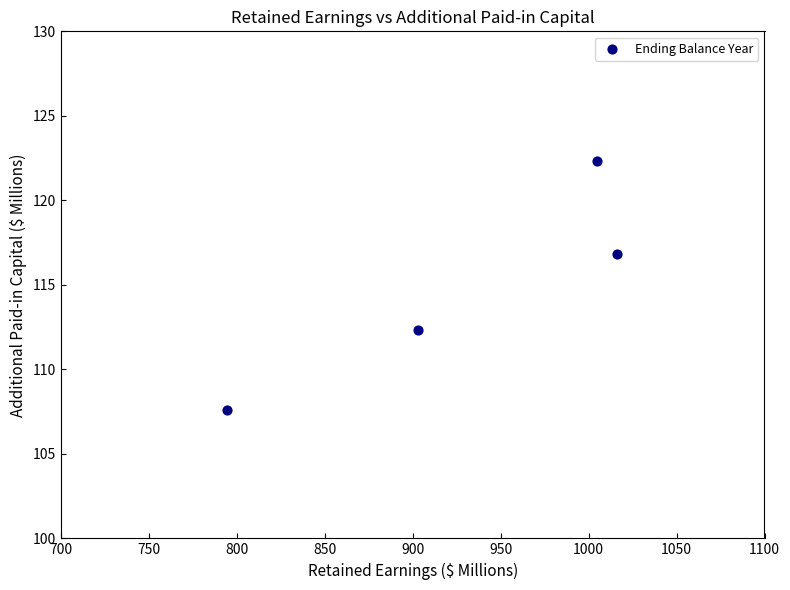

What is the range of X values (max minus min)?

221.4